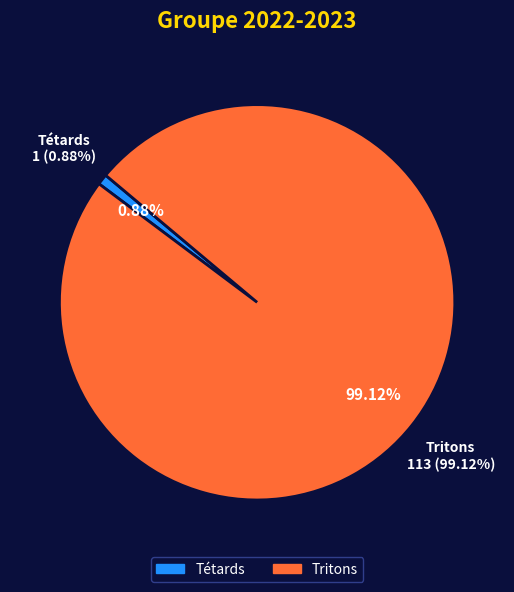

To the nearest percent, what is the difference between the Tétards and Tritons slice percentages?

98%